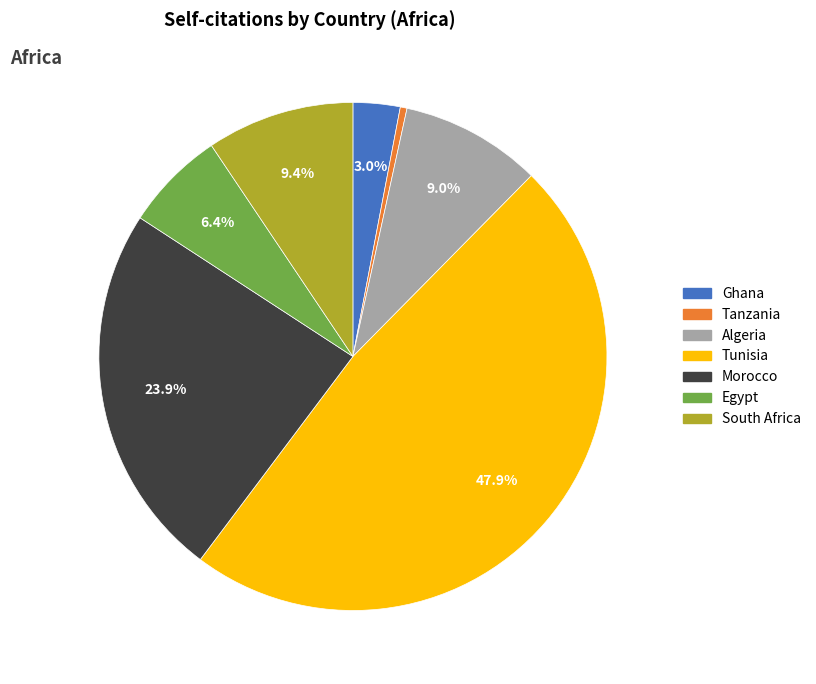

To the nearest percent, what portion does South Africa represent?

9%